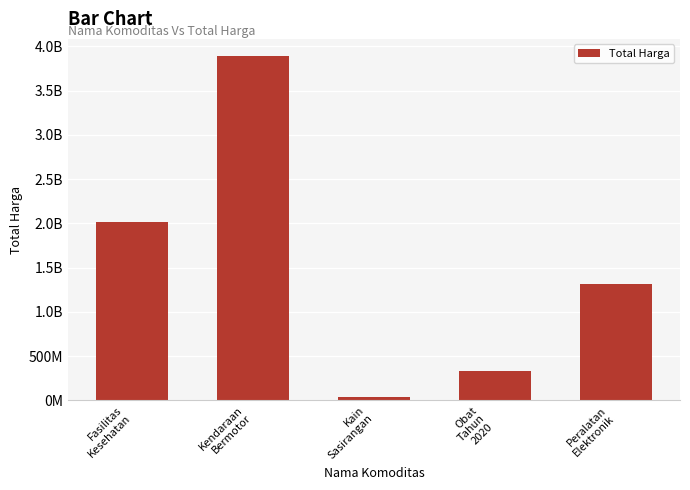

What is the difference between the values at Kain
Sasirangan and Peralatan
Elektronik?

1272795800